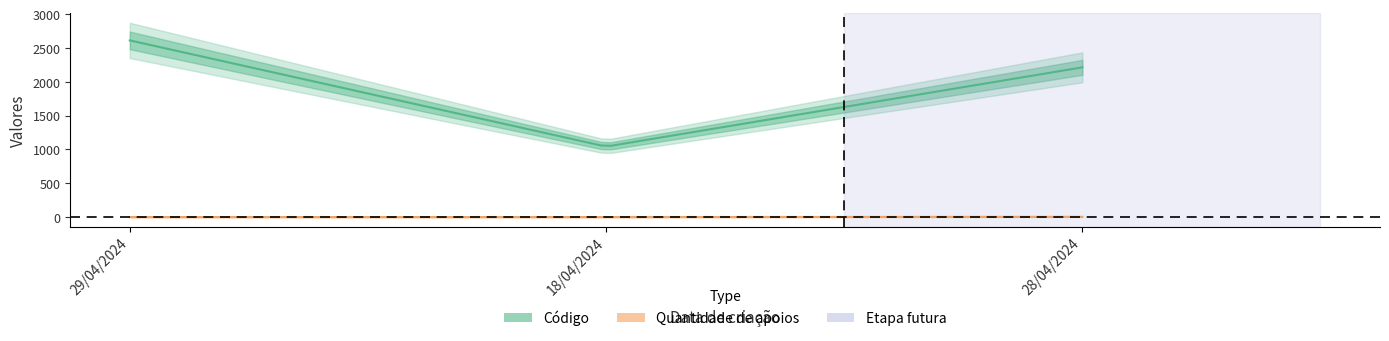

What is the difference between the maximum and second lowest values in the Quantidade de apoios series?

3